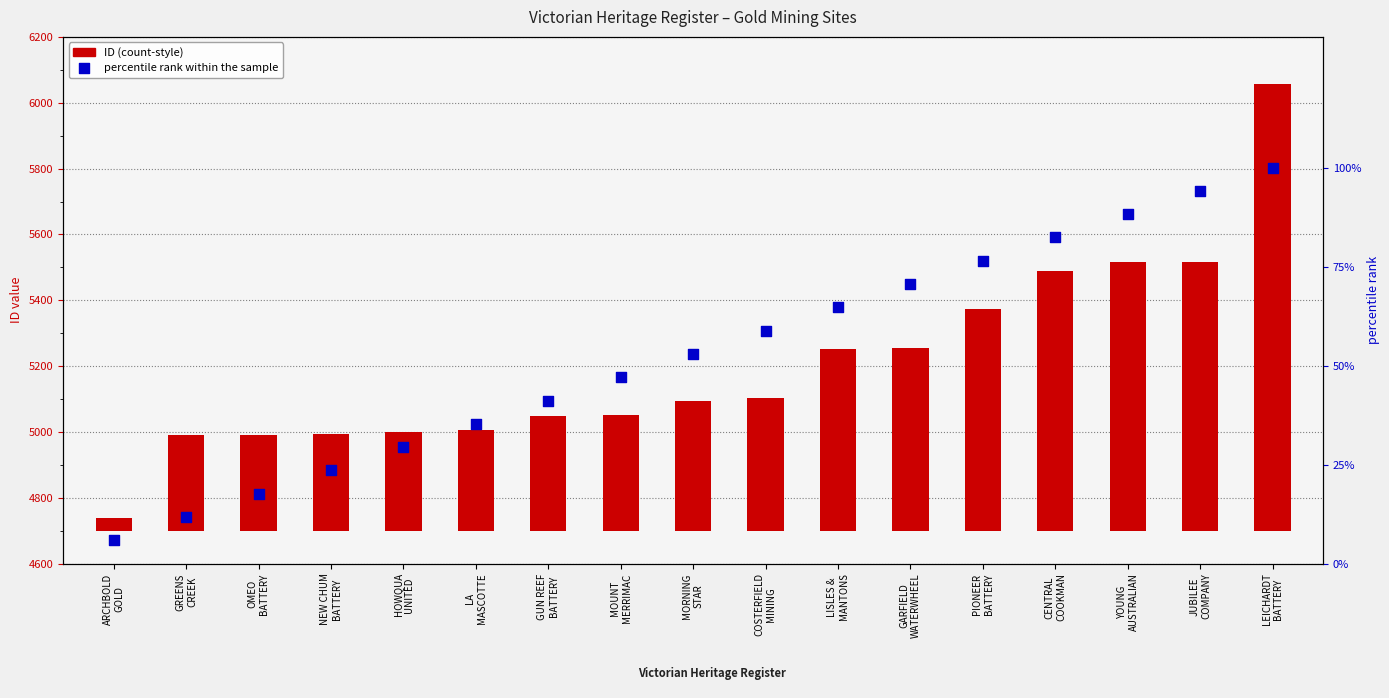

What are all the series names shown in the legend?

ID (count-style), percentile rank within the sample